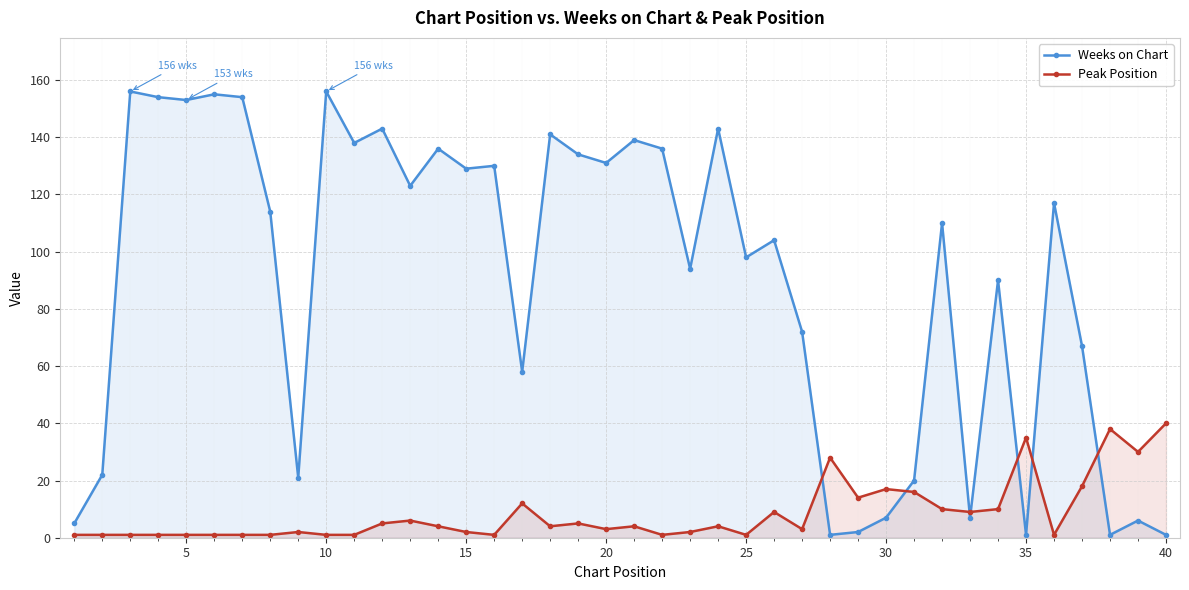

Reading right to left, transcribe all the data shown in this chart.

Weeks on Chart: 1	6	1	67	117	1	90	7	110	20	7	2	1	72	104	98	143	94	136	139	131	134	141	58	130	129	136	123	143	138	156	21	114	154	155	153	154	156	22	5
Peak Position: 40	30	38	18	1	35	10	9	10	16	17	14	28	3	9	1	4	2	1	4	3	5	4	12	1	2	4	6	5	1	1	2	1	1	1	1	1	1	1	1